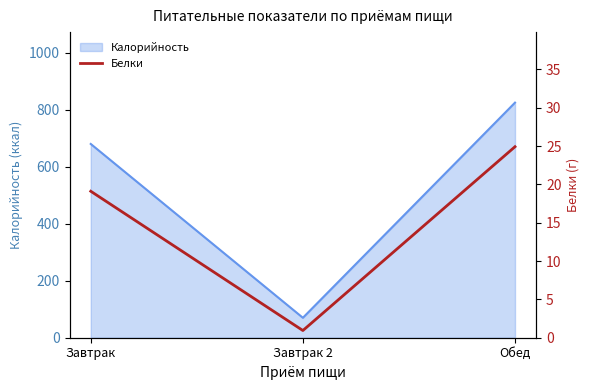

What is the change in value from Завтрак to Завтрак 2?

-18.2